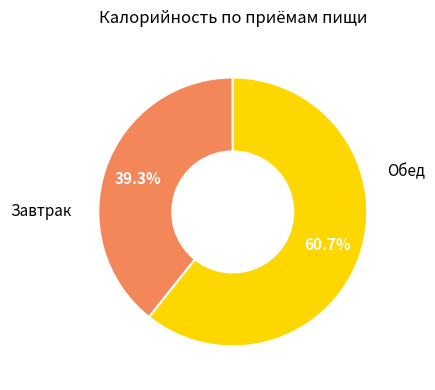

Is there any slice that represents more than half of the pie?

Yes